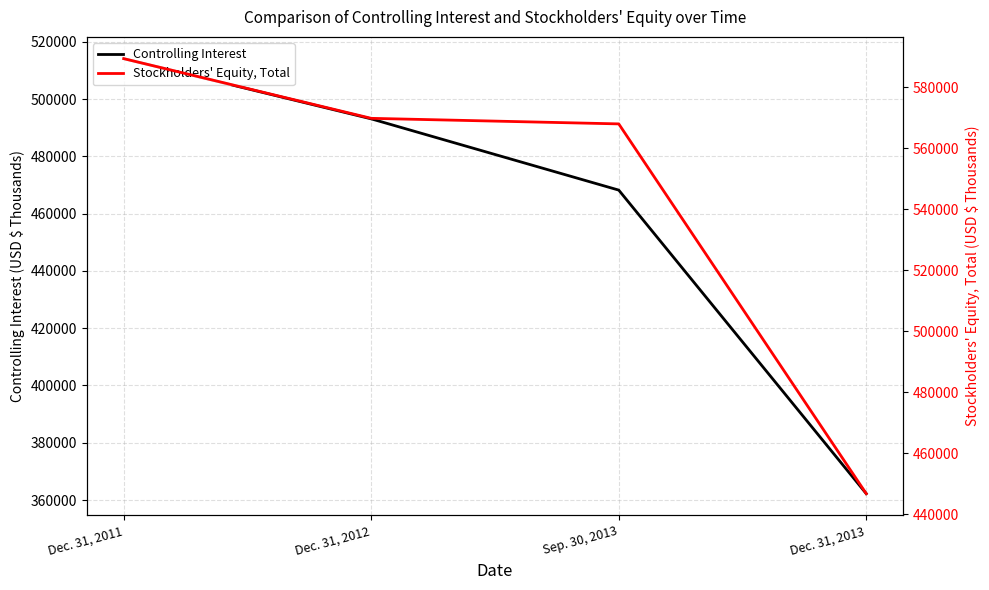

True or false: Stockholders' Equity, Total and Controlling Interest cross at least once.

False